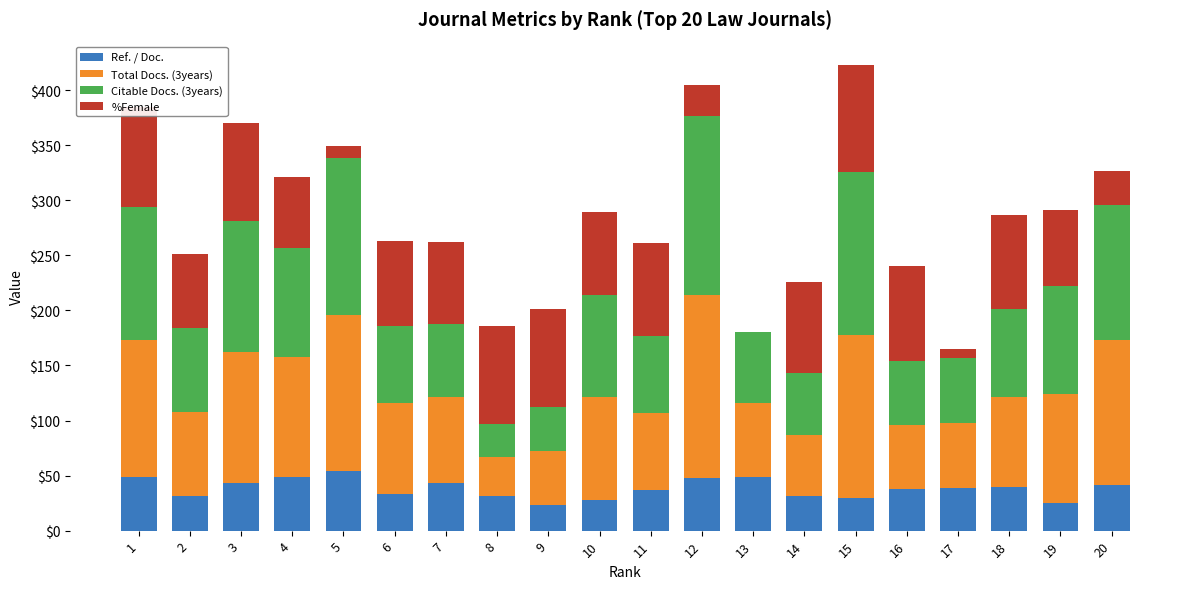

What is the total value across all series at 16?

240